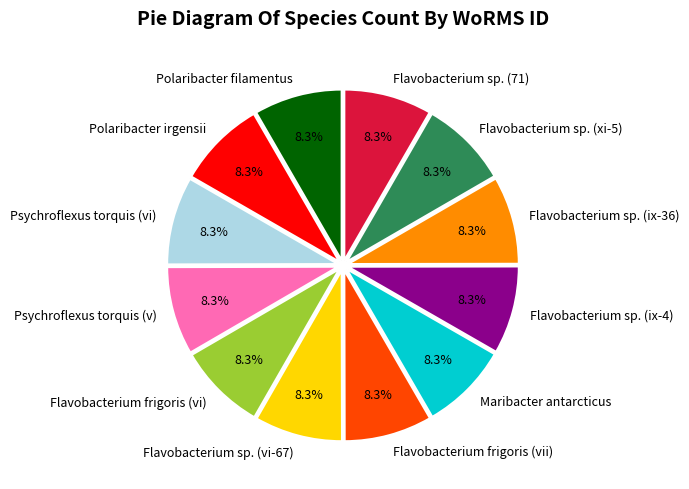

Combined, do Flavobacterium sp. (ix-4) and Flavobacterium sp. (xi-5) account for over 50%?

No